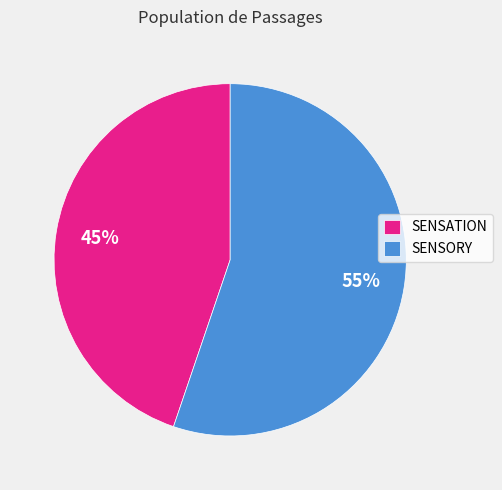

Which has a higher value, SENSATION or SENSORY?

SENSORY